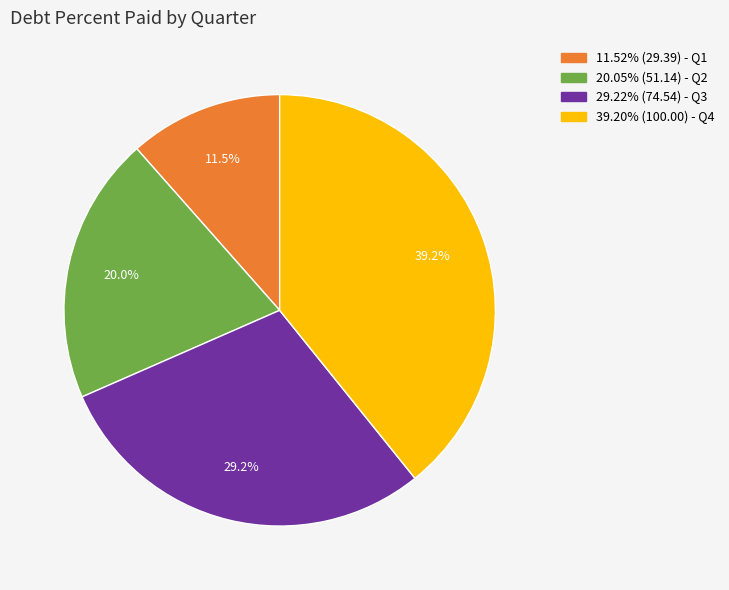

To the nearest percent, what is the average slice percentage?

25%